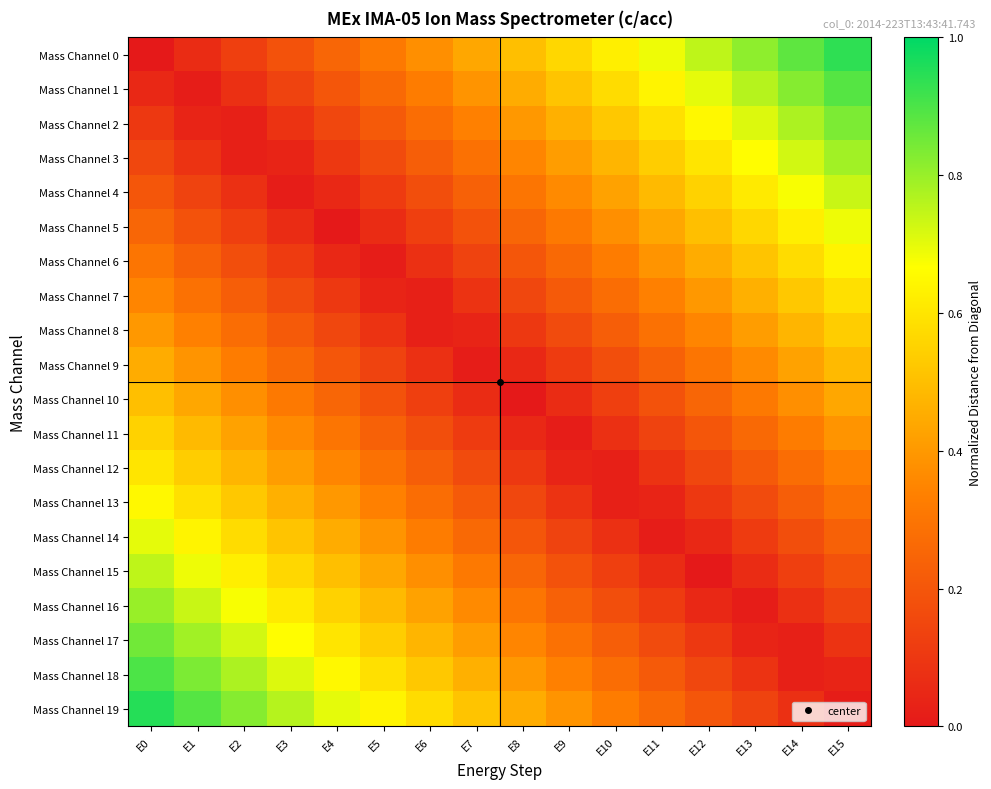

Reading left to right, transcribe all the data shown in this chart.

Mass Channel 0: E0=0.0	E1=0.1	E2=0.1	E3=0.2	E4=0.2	E5=0.3	E6=0.4	E7=0.4	E8=0.5	E9=0.6	E10=0.6	E11=0.7	E12=0.8	E13=0.8	E14=0.9	E15=0.9
Mass Channel 1: E0=0.1	E1=0.0	E2=0.1	E3=0.1	E4=0.2	E5=0.3	E6=0.3	E7=0.4	E8=0.5	E9=0.5	E10=0.6	E11=0.6	E12=0.7	E13=0.8	E14=0.8	E15=0.9
Mass Channel 2: E0=0.1	E1=0.0	E2=0.0	E3=0.1	E4=0.1	E5=0.2	E6=0.3	E7=0.3	E8=0.4	E9=0.5	E10=0.5	E11=0.6	E12=0.7	E13=0.7	E14=0.8	E15=0.8
Mass Channel 3: E0=0.1	E1=0.1	E2=0.0	E3=0.0	E4=0.1	E5=0.2	E6=0.2	E7=0.3	E8=0.3	E9=0.4	E10=0.5	E11=0.5	E12=0.6	E13=0.7	E14=0.7	E15=0.8
Mass Channel 4: E0=0.2	E1=0.1	E2=0.1	E3=0.0	E4=0.0	E5=0.1	E6=0.2	E7=0.2	E8=0.3	E9=0.4	E10=0.4	E11=0.5	E12=0.6	E13=0.6	E14=0.7	E15=0.7
Mass Channel 5: E0=0.2	E1=0.2	E2=0.1	E3=0.1	E4=0.0	E5=0.1	E6=0.1	E7=0.2	E8=0.2	E9=0.3	E10=0.4	E11=0.4	E12=0.5	E13=0.6	E14=0.6	E15=0.7
Mass Channel 6: E0=0.3	E1=0.2	E2=0.2	E3=0.1	E4=0.0	E5=0.0	E6=0.1	E7=0.1	E8=0.2	E9=0.3	E10=0.3	E11=0.4	E12=0.5	E13=0.5	E14=0.6	E15=0.6
Mass Channel 7: E0=0.3	E1=0.3	E2=0.2	E3=0.2	E4=0.1	E5=0.0	E6=0.0	E7=0.1	E8=0.2	E9=0.2	E10=0.3	E11=0.3	E12=0.4	E13=0.5	E14=0.5	E15=0.6
Mass Channel 8: E0=0.4	E1=0.3	E2=0.3	E3=0.2	E4=0.2	E5=0.1	E6=0.0	E7=0.0	E8=0.1	E9=0.2	E10=0.2	E11=0.3	E12=0.3	E13=0.4	E14=0.5	E15=0.5
Mass Channel 9: E0=0.5	E1=0.4	E2=0.3	E3=0.3	E4=0.2	E5=0.1	E6=0.1	E7=0.0	E8=0.0	E9=0.1	E10=0.2	E11=0.2	E12=0.3	E13=0.4	E14=0.4	E15=0.5
Mass Channel 10: E0=0.5	E1=0.4	E2=0.4	E3=0.3	E4=0.2	E5=0.2	E6=0.1	E7=0.1	E8=0.0	E9=0.1	E10=0.1	E11=0.2	E12=0.2	E13=0.3	E14=0.4	E15=0.4
Mass Channel 11: E0=0.6	E1=0.5	E2=0.4	E3=0.4	E4=0.3	E5=0.2	E6=0.2	E7=0.1	E8=0.1	E9=0.0	E10=0.1	E11=0.1	E12=0.2	E13=0.3	E14=0.3	E15=0.4
Mass Channel 12: E0=0.6	E1=0.5	E2=0.5	E3=0.4	E4=0.3	E5=0.3	E6=0.2	E7=0.2	E8=0.1	E9=0.0	E10=0.0	E11=0.1	E12=0.2	E13=0.2	E14=0.3	E15=0.3
Mass Channel 13: E0=0.7	E1=0.6	E2=0.5	E3=0.5	E4=0.4	E5=0.3	E6=0.3	E7=0.2	E8=0.2	E9=0.1	E10=0.0	E11=0.0	E12=0.1	E13=0.2	E14=0.2	E15=0.3
Mass Channel 14: E0=0.7	E1=0.6	E2=0.6	E3=0.5	E4=0.4	E5=0.4	E6=0.3	E7=0.3	E8=0.2	E9=0.1	E10=0.1	E11=0.0	E12=0.1	E13=0.1	E14=0.2	E15=0.2
Mass Channel 15: E0=0.8	E1=0.7	E2=0.6	E3=0.6	E4=0.5	E5=0.4	E6=0.4	E7=0.3	E8=0.2	E9=0.2	E10=0.1	E11=0.1	E12=0.0	E13=0.1	E14=0.1	E15=0.2
Mass Channel 16: E0=0.8	E1=0.7	E2=0.7	E3=0.6	E4=0.6	E5=0.5	E6=0.4	E7=0.4	E8=0.3	E9=0.2	E10=0.2	E11=0.1	E12=0.1	E13=0.0	E14=0.1	E15=0.1
Mass Channel 17: E0=0.8	E1=0.8	E2=0.7	E3=0.7	E4=0.6	E5=0.5	E6=0.5	E7=0.4	E8=0.3	E9=0.3	E10=0.2	E11=0.2	E12=0.1	E13=0.0	E14=0.0	E15=0.1
Mass Channel 18: E0=0.9	E1=0.8	E2=0.8	E3=0.7	E4=0.7	E5=0.6	E6=0.5	E7=0.5	E8=0.4	E9=0.3	E10=0.3	E11=0.2	E12=0.2	E13=0.1	E14=0.0	E15=0.0
Mass Channel 19: E0=0.9	E1=0.9	E2=0.8	E3=0.8	E4=0.7	E5=0.6	E6=0.6	E7=0.5	E8=0.4	E9=0.4	E10=0.3	E11=0.3	E12=0.2	E13=0.1	E14=0.1	E15=0.0